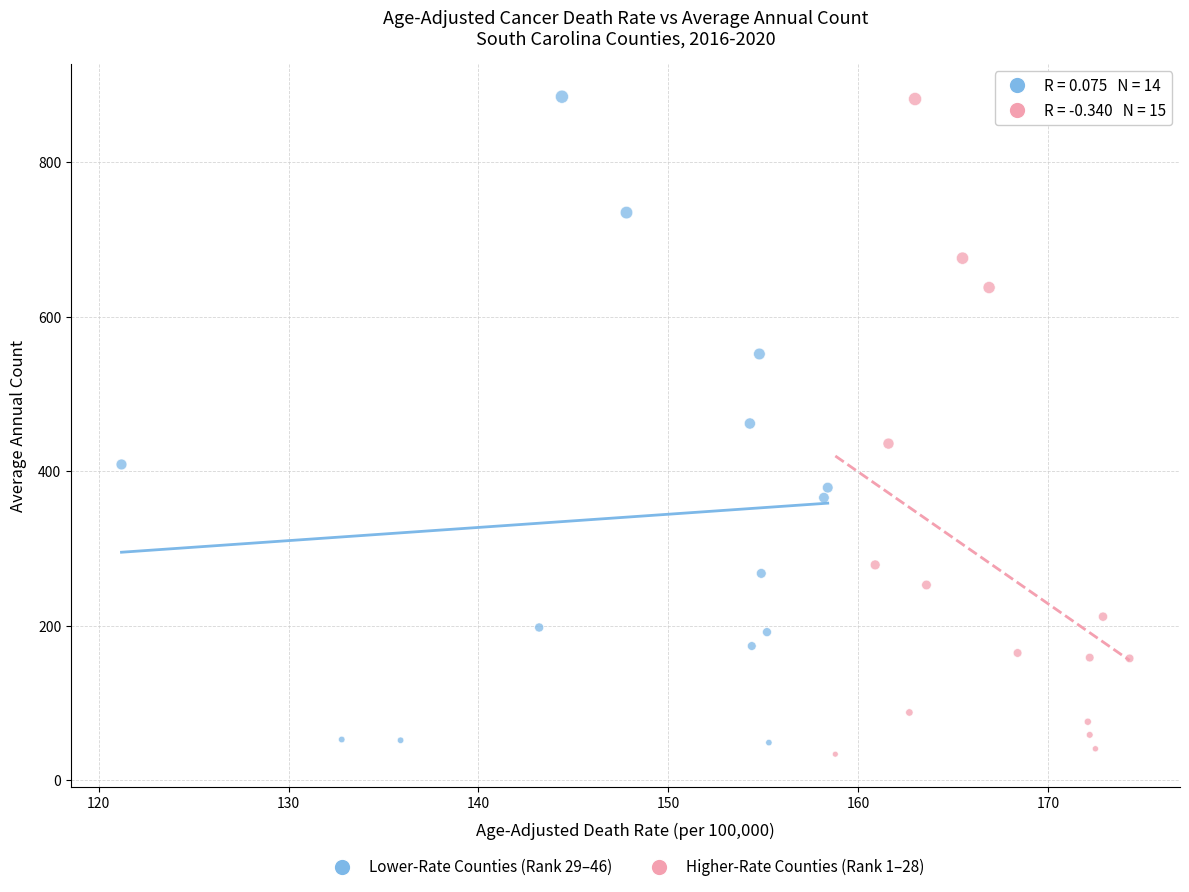

What are all the series names shown in the legend?

Lower-Rate Counties (Rank 29–46), Higher-Rate Counties (Rank 1–28)